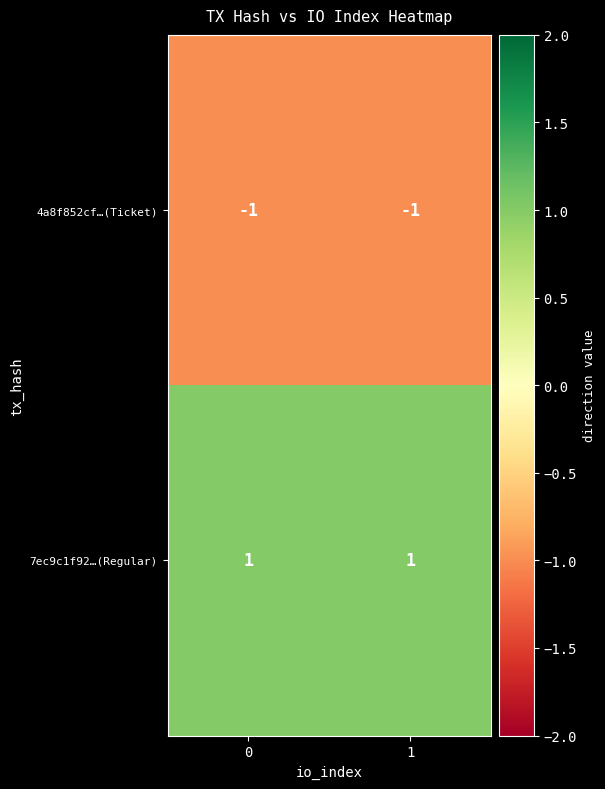

Which series has the largest total across all categories?

7ec9c1f92…(Regular)